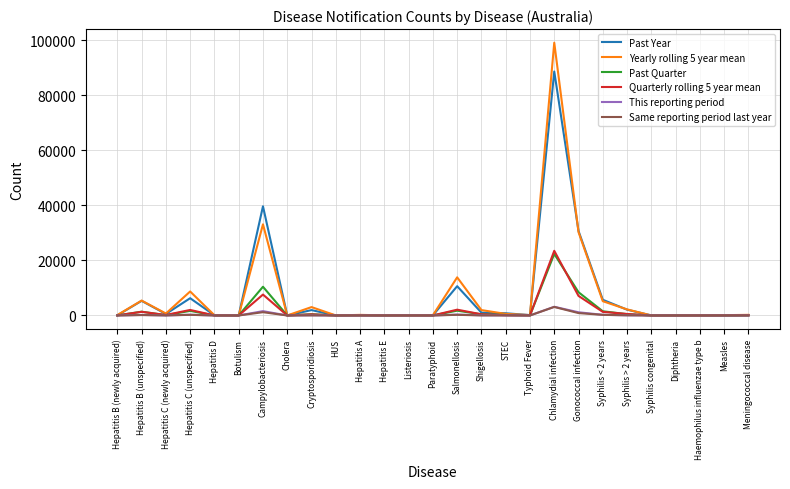

Which series has the widest spread of values?

Yearly rolling 5 year mean